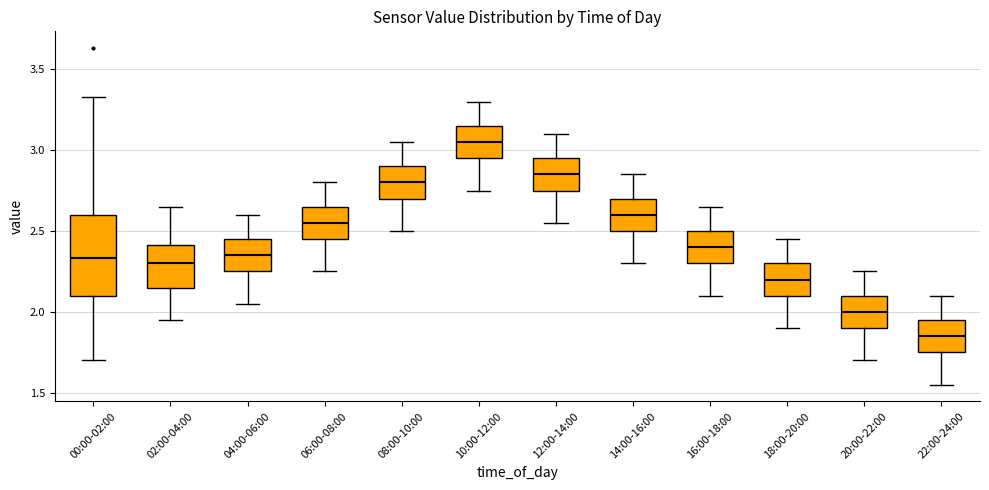

Where is the upper edge of the box for 08:00-10:00 on the y-axis? The values are not printed on the chart, so give them approximately, as read against the axis.

2.90